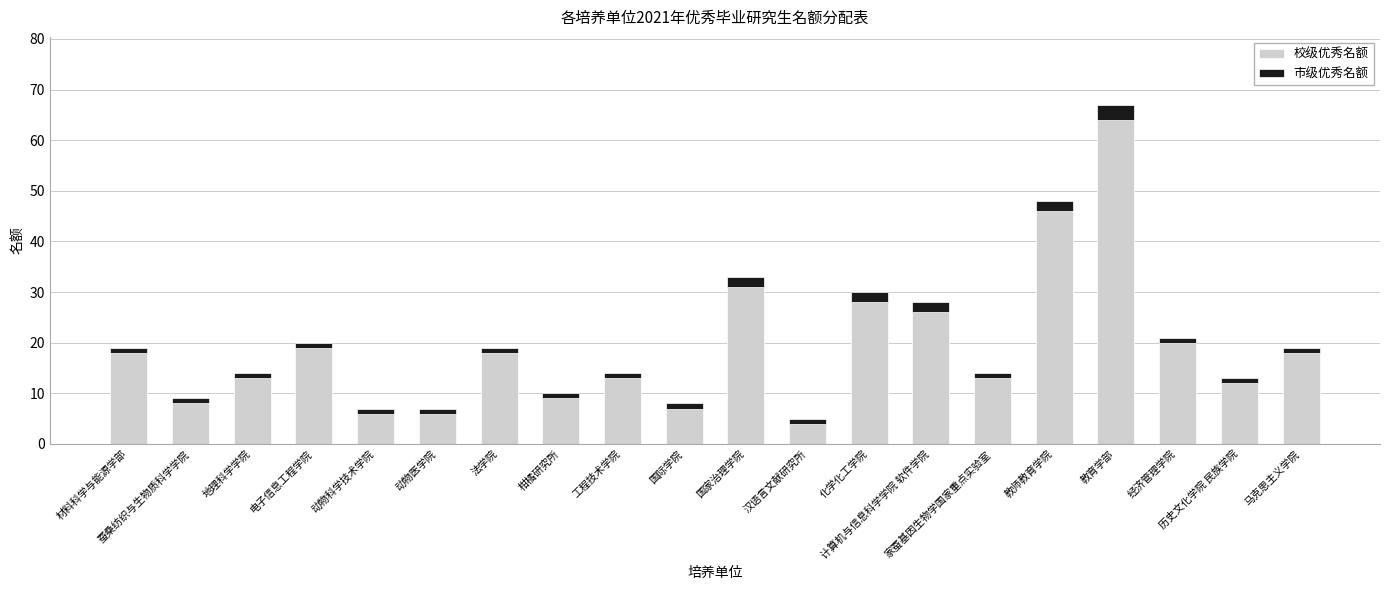

What is the average value of the 校级优秀名额 series?

19